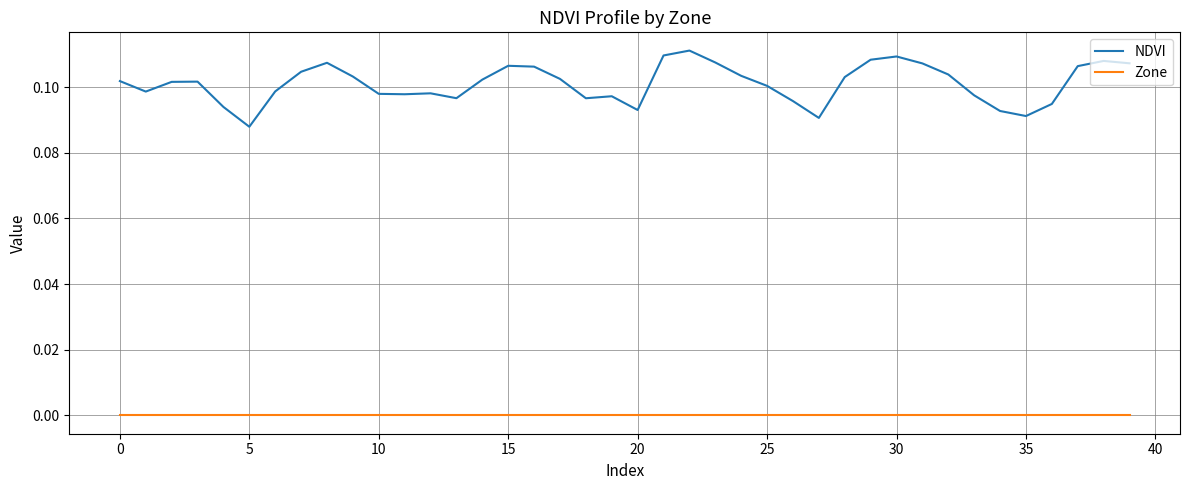

Which series has the largest total across all categories?

NDVI